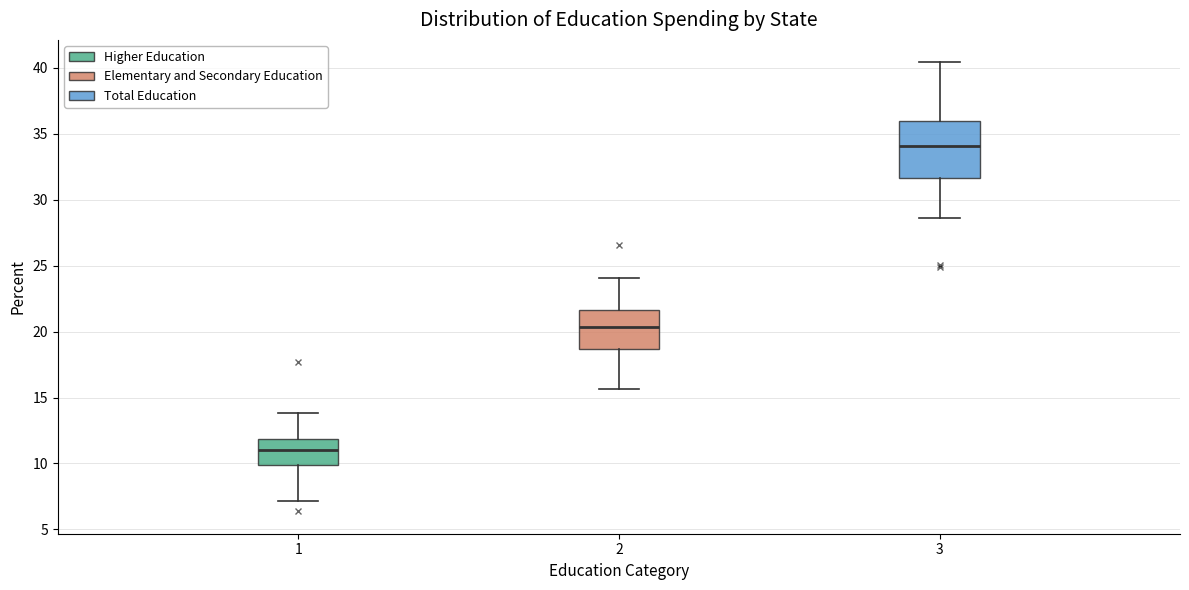

Where does the lower whisker of the box at x = 1 end on the y-axis? The values are not printed on the chart, so give them approximately, as read against the axis.

7.0